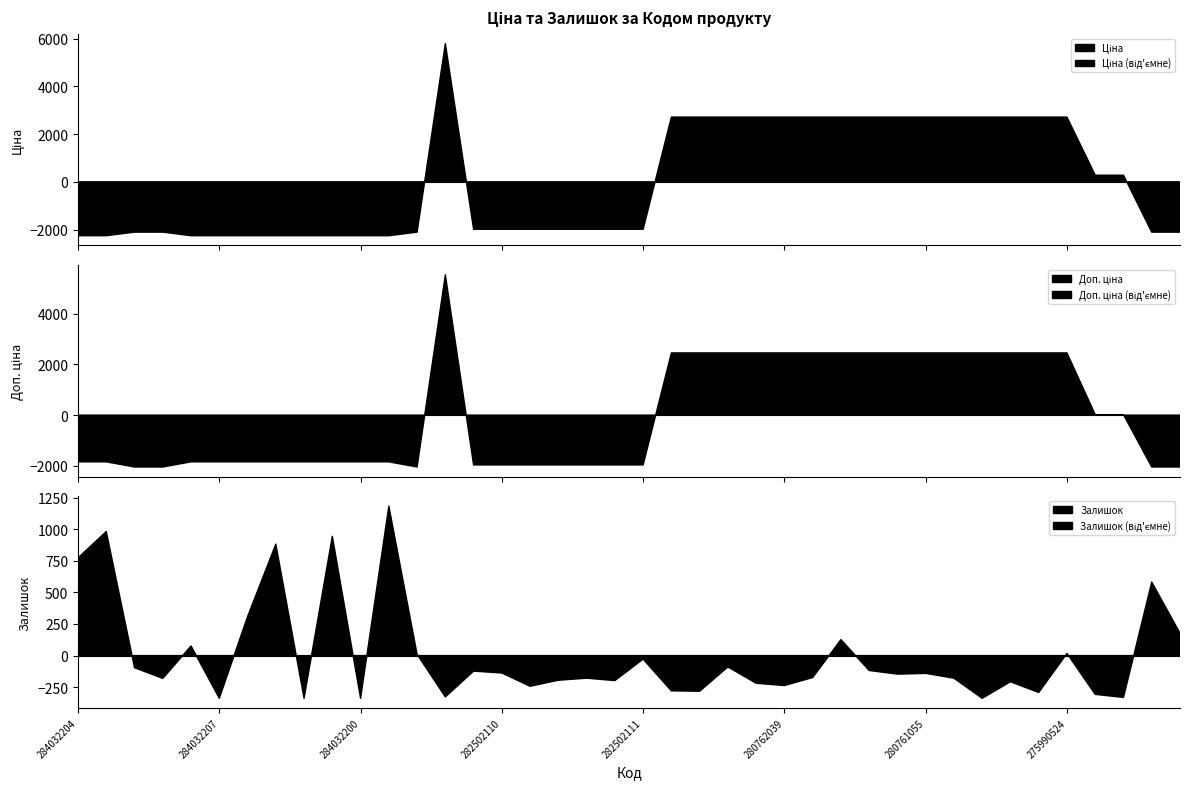

At which label does Залишок reach its peak?

284032199